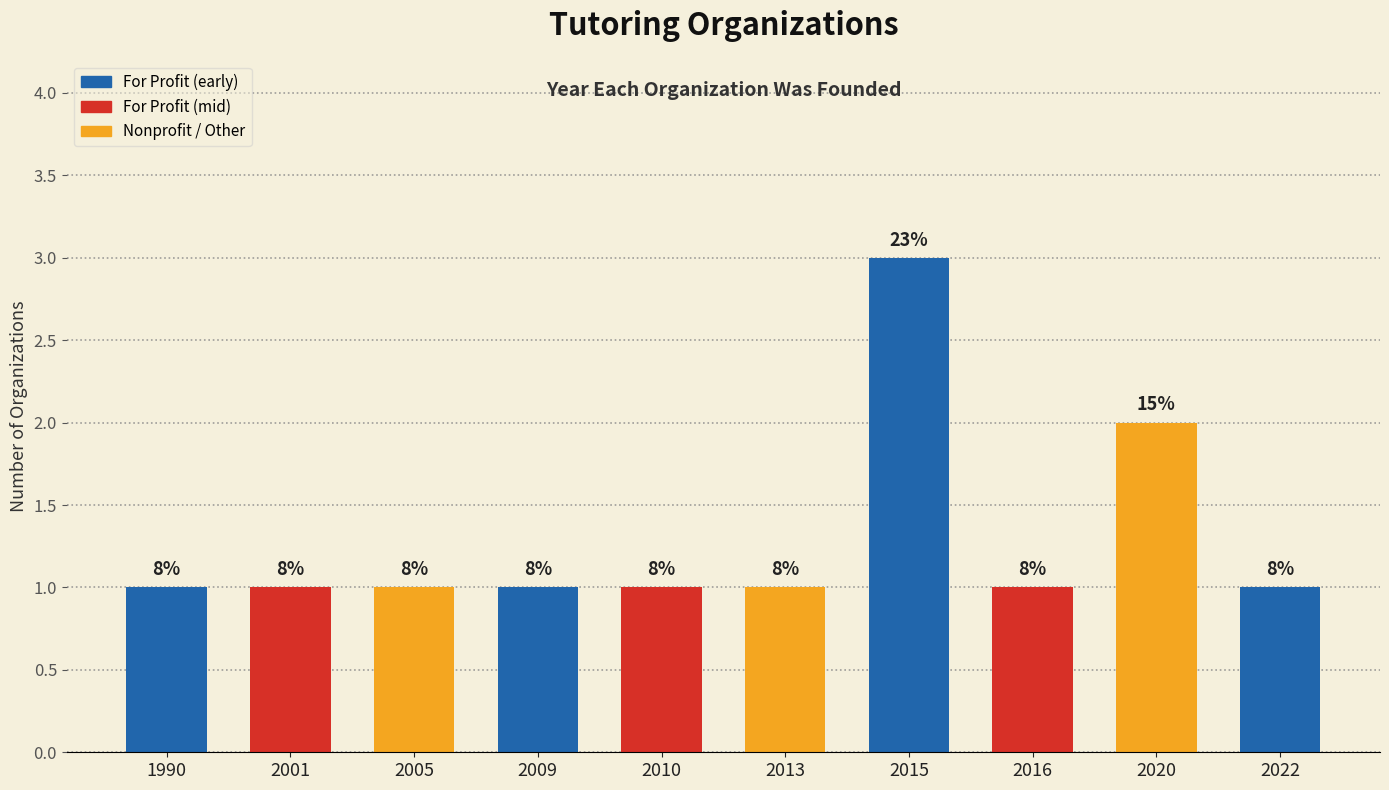

Are the bars horizontal?

No